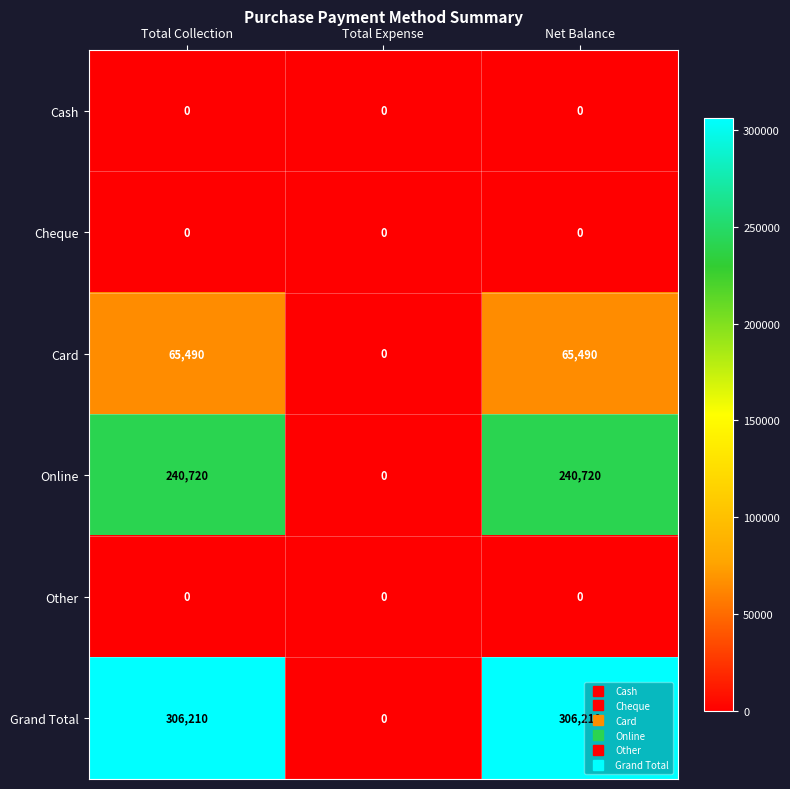

Between Total Expense and Net Balance, which series saw the biggest shift?

Grand Total